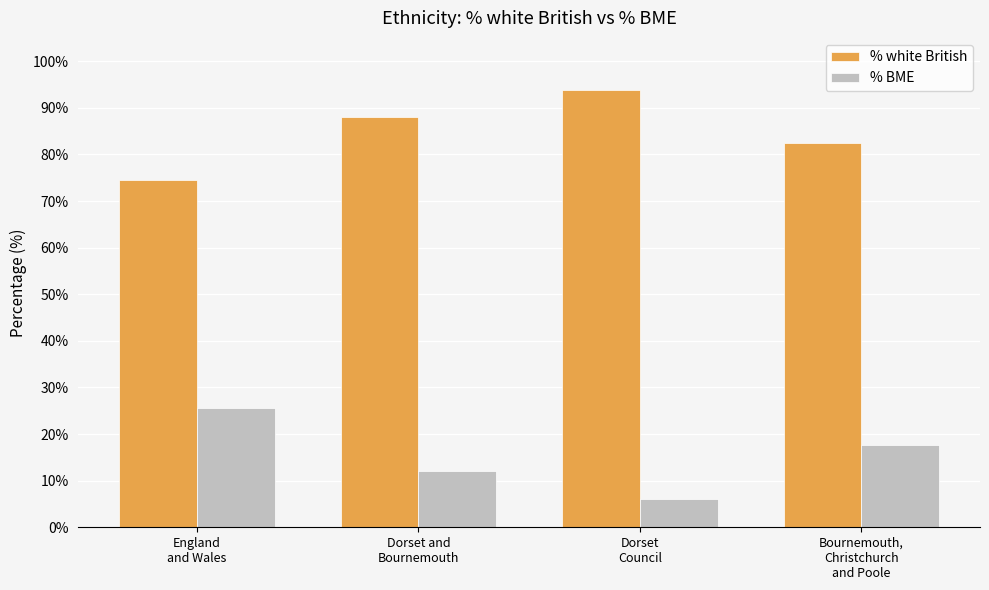

What is the sum of all % white British values?

338.6